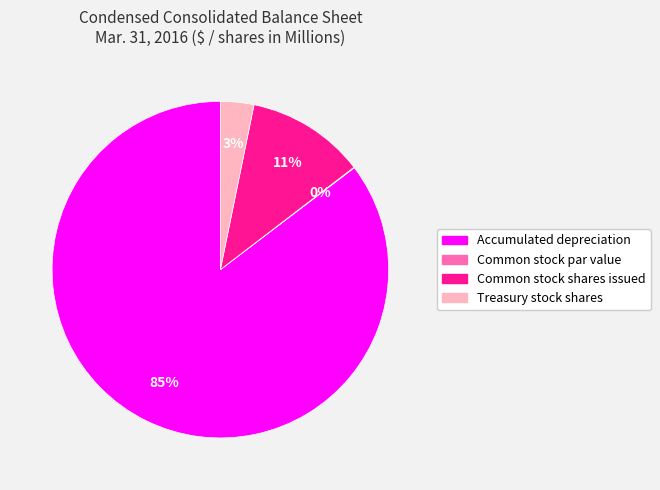

Does any single category account for the majority?

Yes